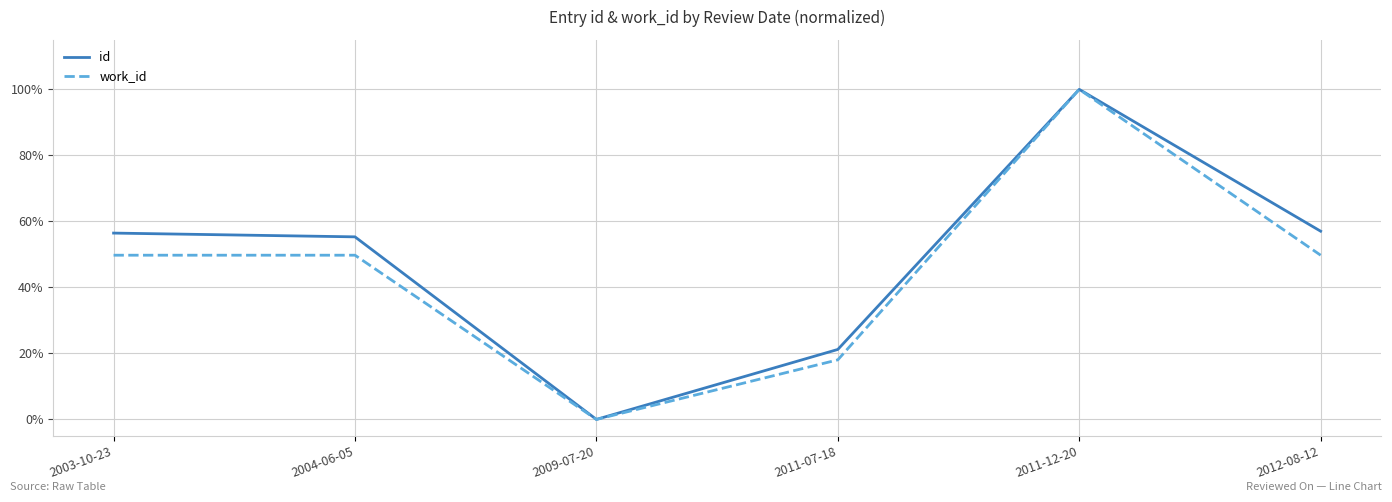

Read the id value at 2011-07-18.

21.2